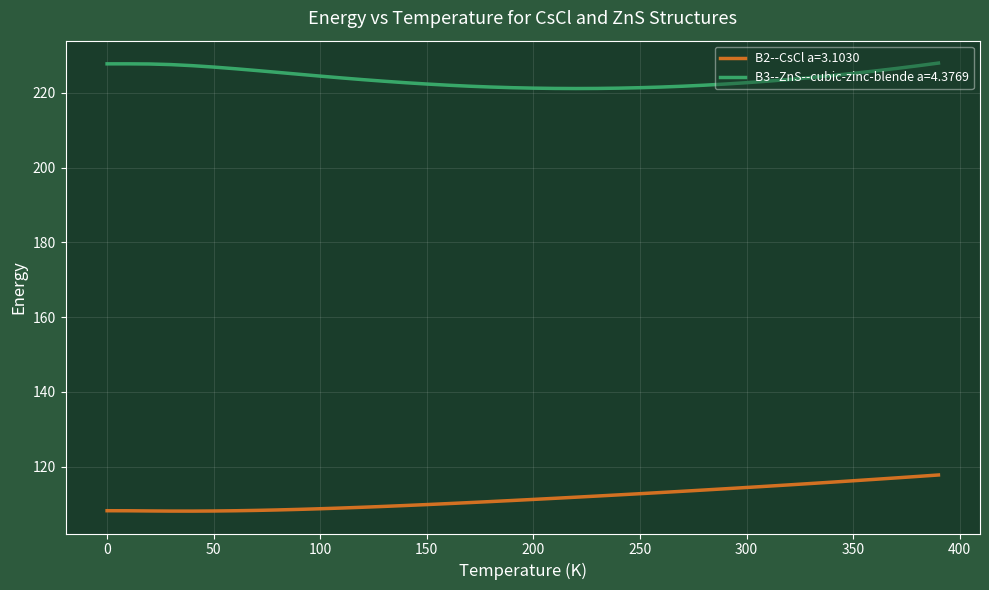

How many lines are shown in the chart?

2